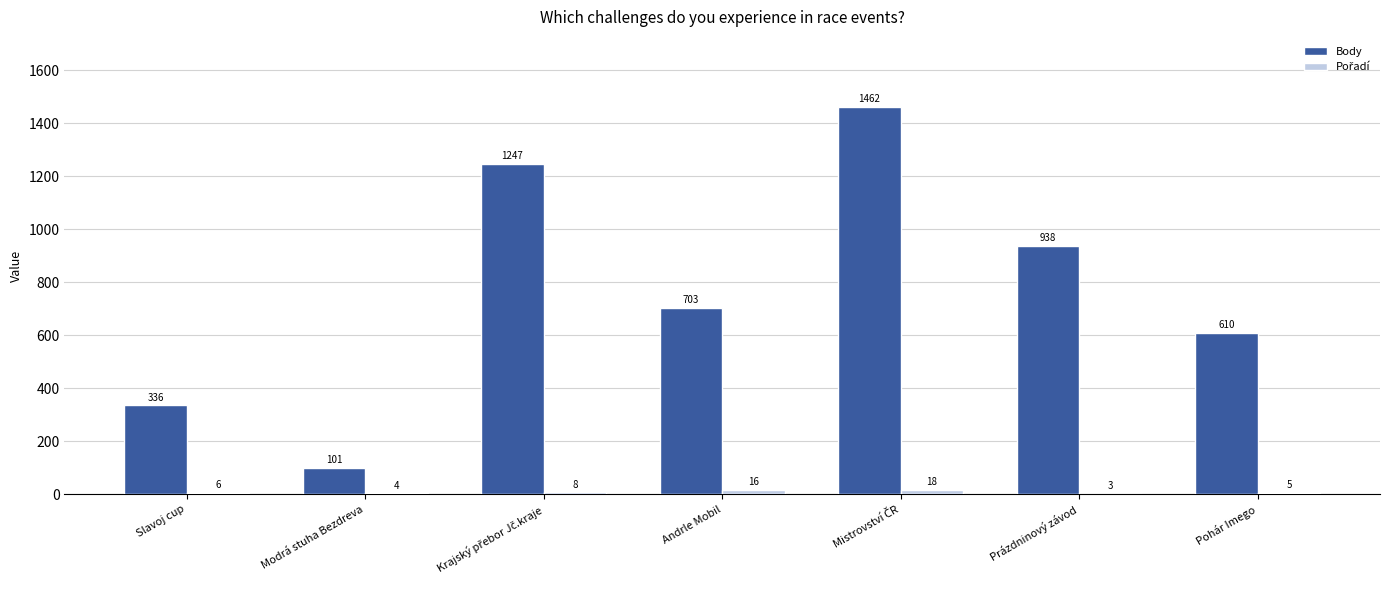

What is the maximum value shown in the chart?

1462